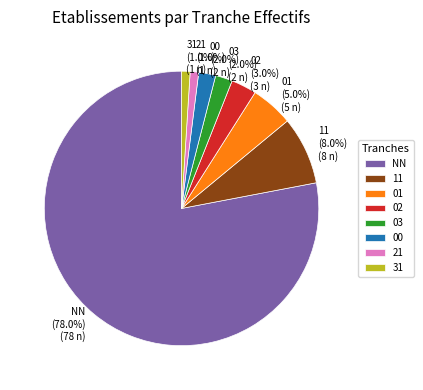

Approximately how many times larger is the value at NN compared to 31?

78.0